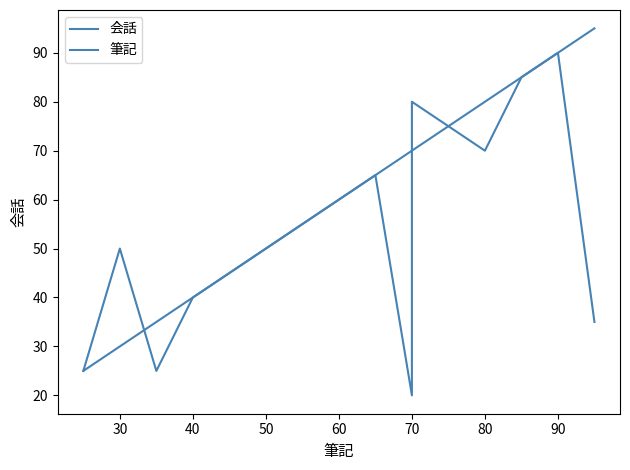

Which series has the widest spread of values?

会話